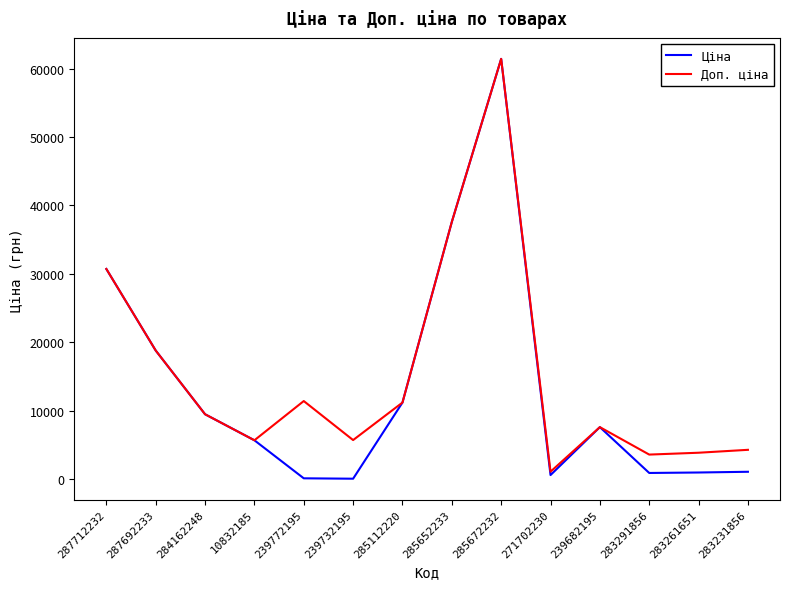

What is the maximum value for Доп. ціна?

61434.3